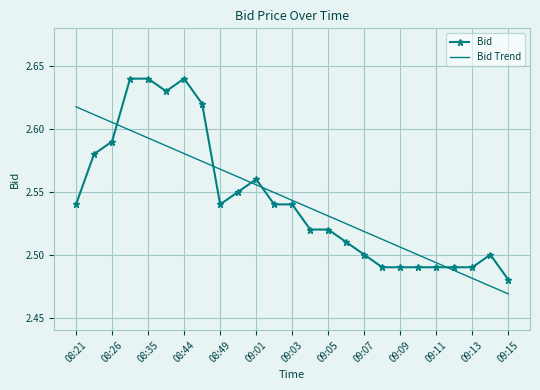

True or false: Bid Trend and Bid cross at least once.

True